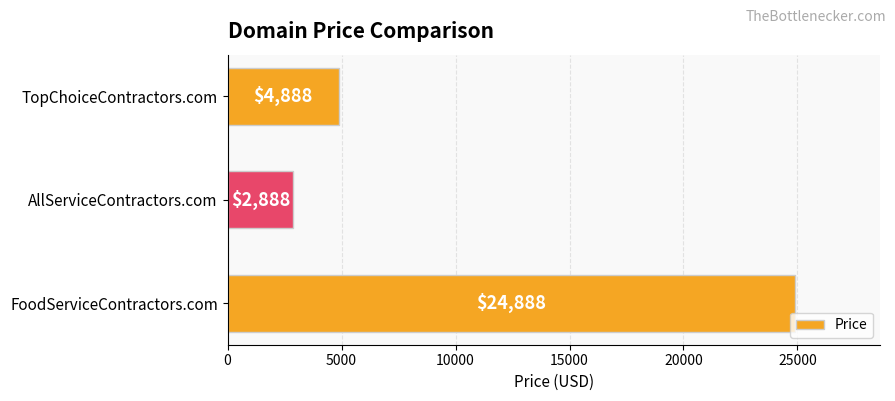

Reading top to bottom, what are all the values shown in this chart?

TopChoiceContractors.com=4888	AllServiceContractors.com=2888	FoodServiceContractors.com=24888